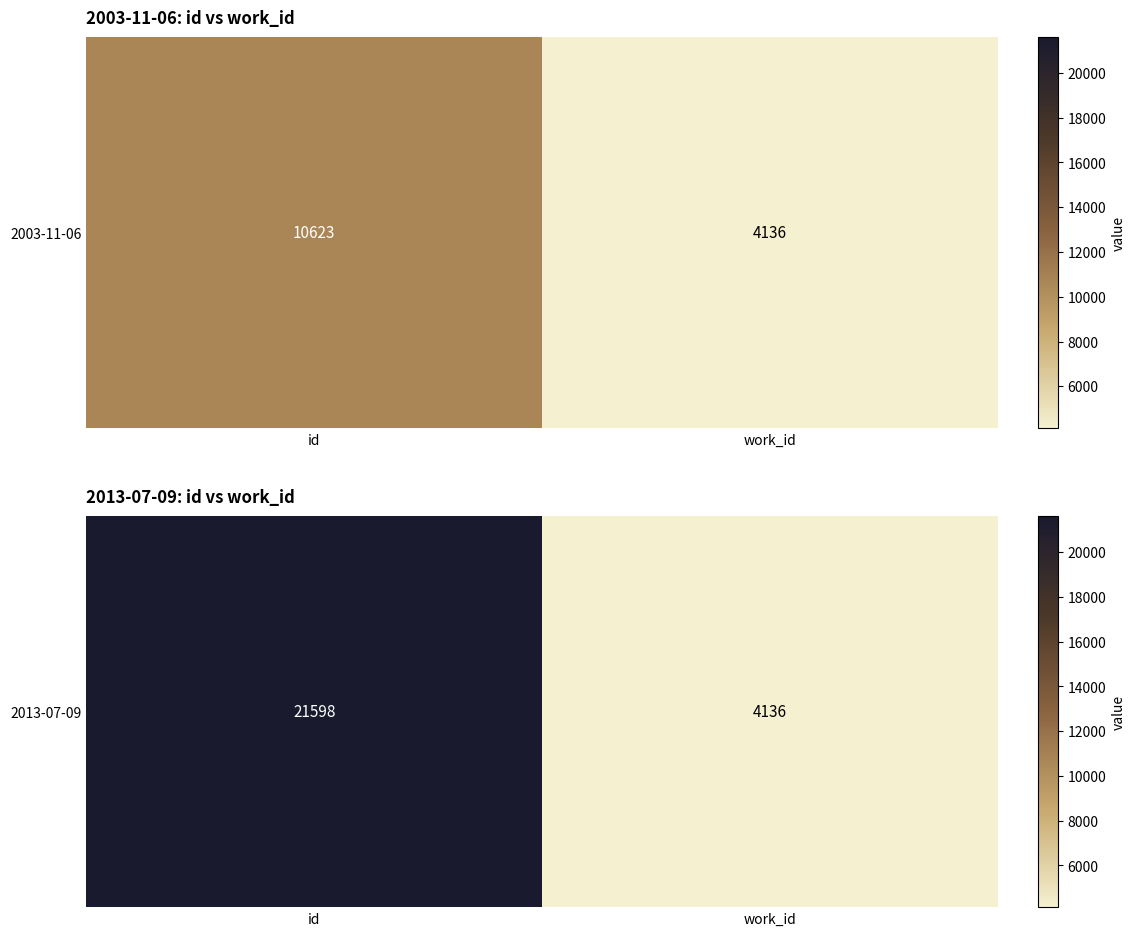

Which label corresponds to the smallest value in the chart?

work_id